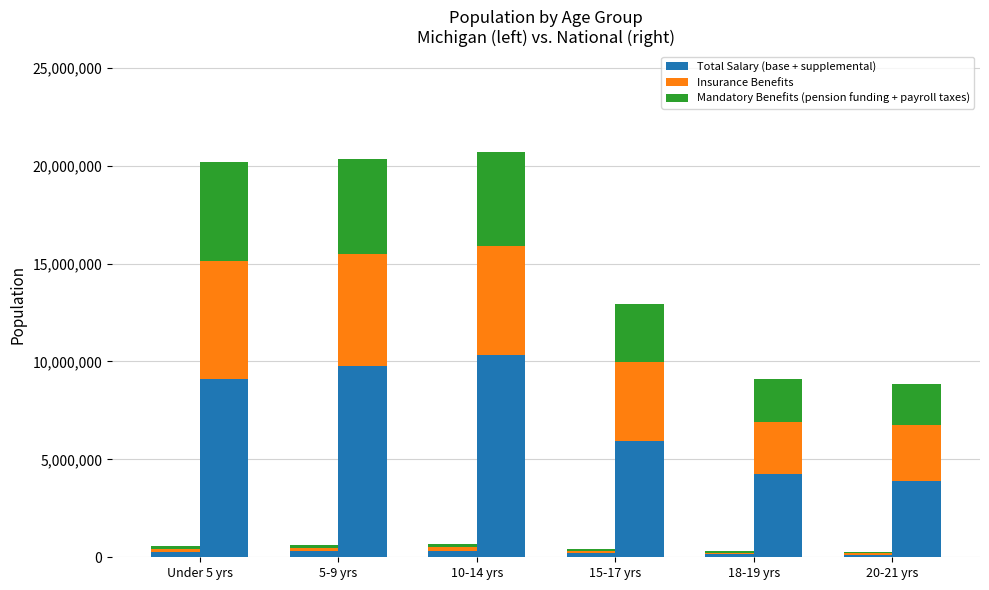

Where does the Total Salary (base + supplemental) series first go above 268328?

5-9 yrs